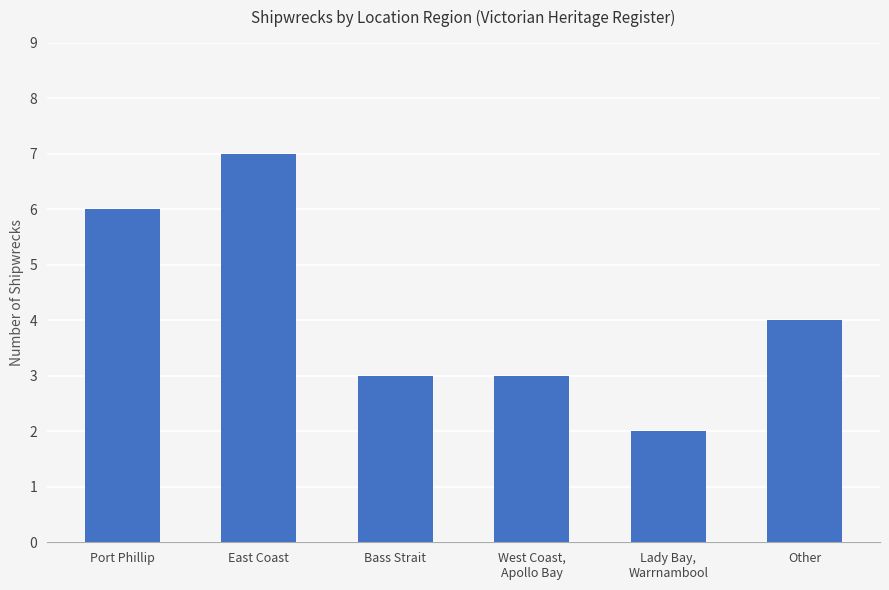

Reading right to left, what are all the values shown in this chart?

Other=4	Lady Bay,
Warrnambool=2	West Coast,
Apollo Bay=3	Bass Strait=3	East Coast=7	Port Phillip=6